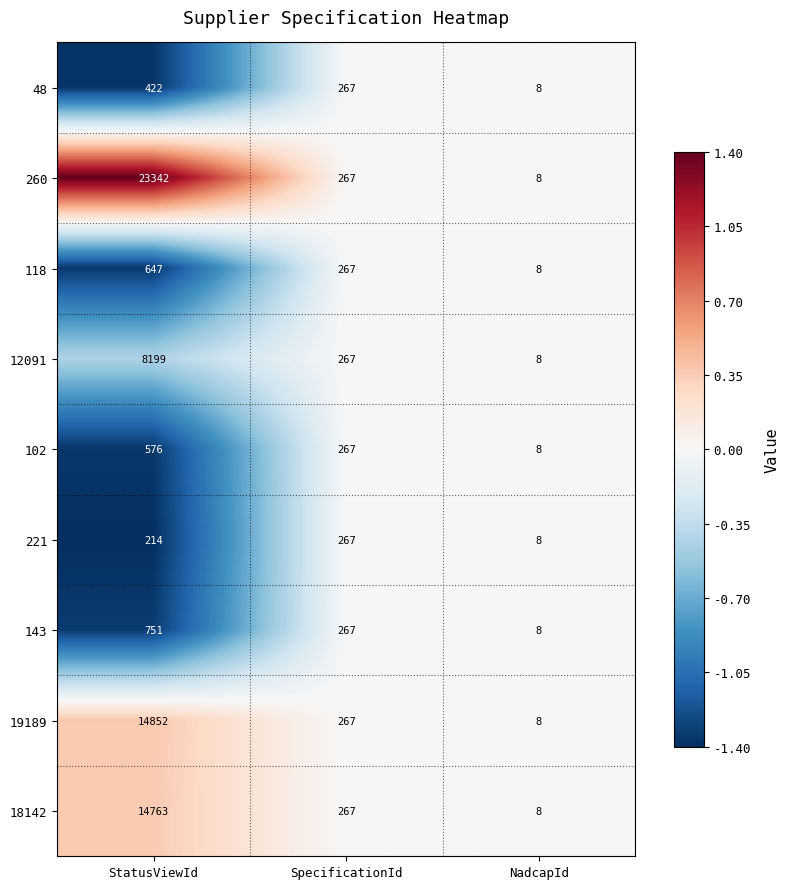

Reading left to right, what are all the values shown in this chart?

48: StatusViewId=422	SpecificationId=267	NadcapId=8
260: StatusViewId=23342	SpecificationId=267	NadcapId=8
118: StatusViewId=647	SpecificationId=267	NadcapId=8
12091: StatusViewId=8199	SpecificationId=267	NadcapId=8
102: StatusViewId=576	SpecificationId=267	NadcapId=8
221: StatusViewId=214	SpecificationId=267	NadcapId=8
143: StatusViewId=751	SpecificationId=267	NadcapId=8
19189: StatusViewId=14852	SpecificationId=267	NadcapId=8
18142: StatusViewId=14763	SpecificationId=267	NadcapId=8